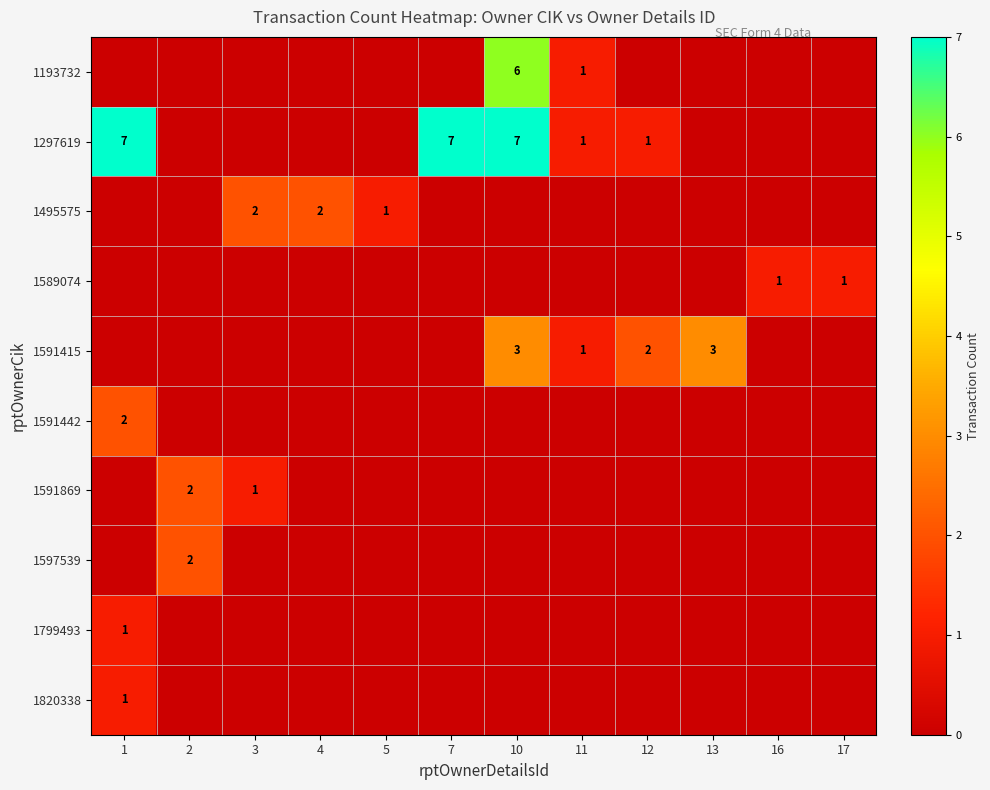

At which category is the sum across all series the highest?

10